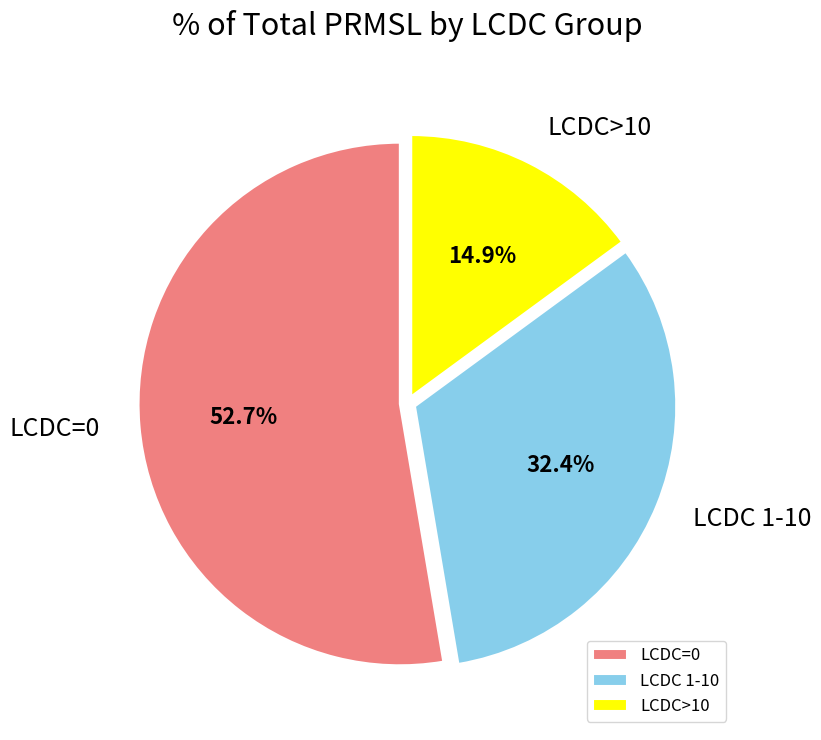

Which slice is the largest?

LCDC=0